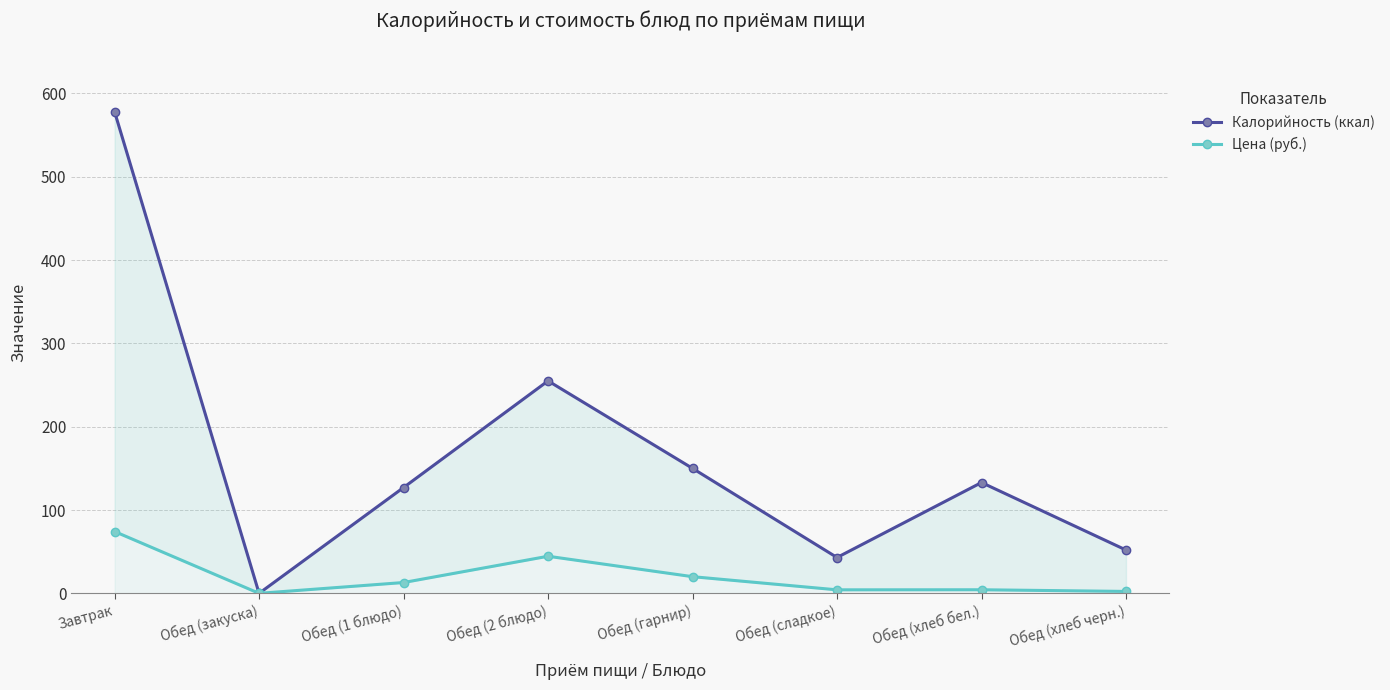

Rank the series at Обед (сладкое) from highest to lowest value.

Калорийность (ккал), Цена (руб.)